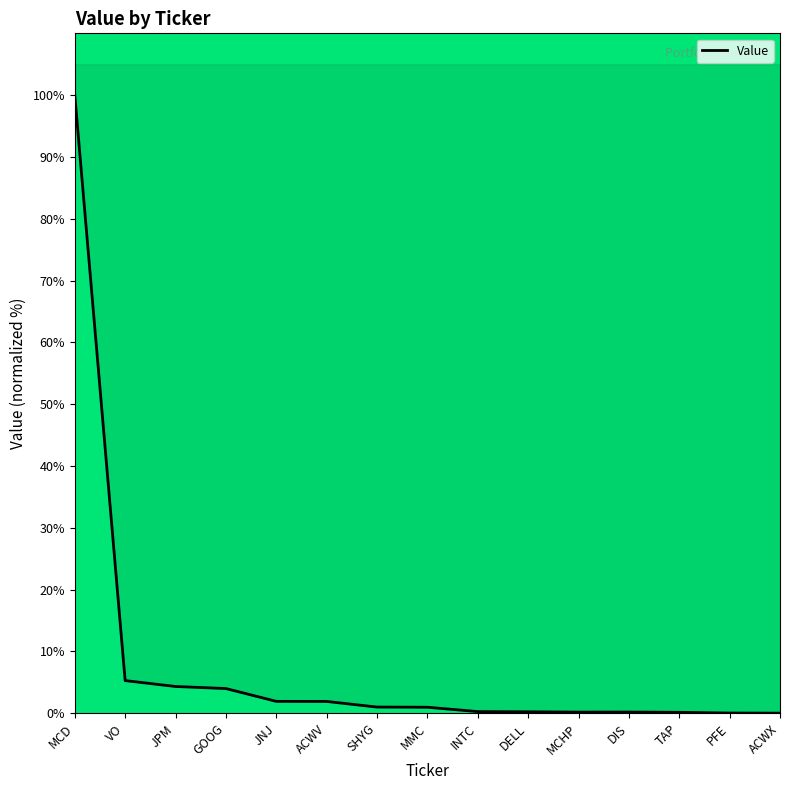

What is the sum of the values at SHYG and TAP?

1.2